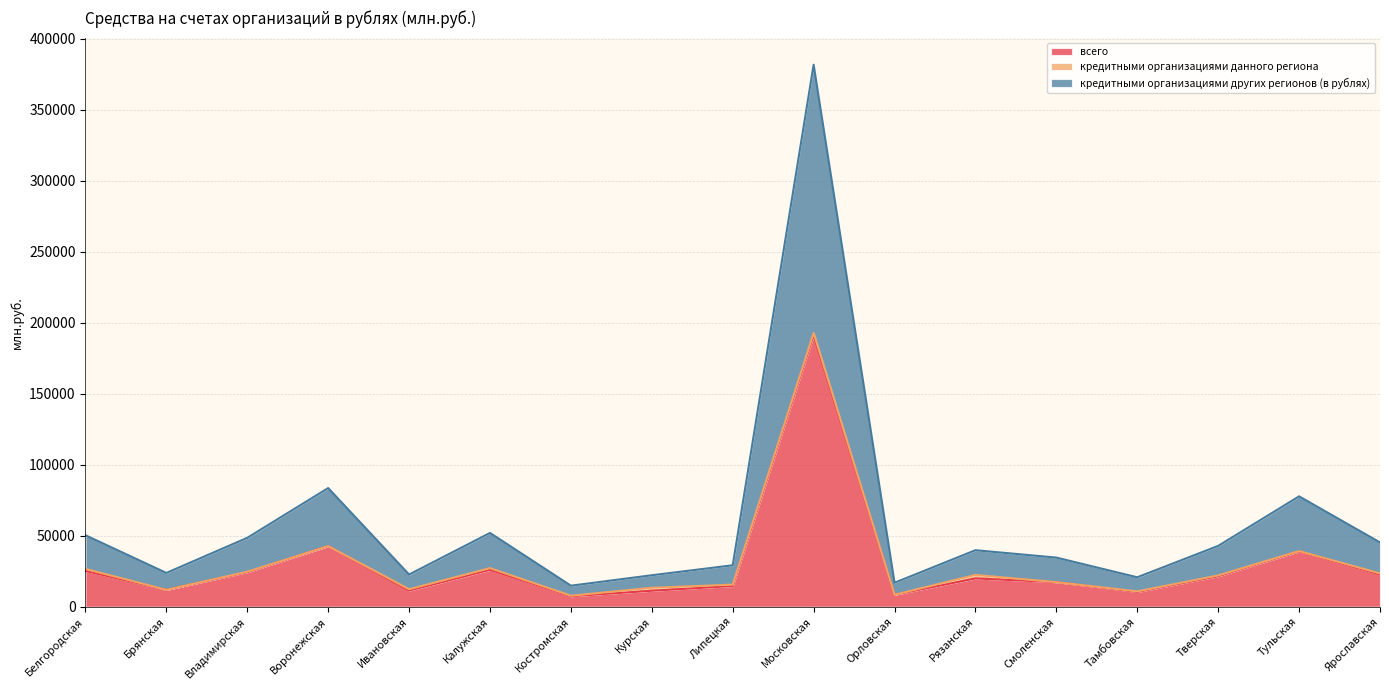

What position from the left is Калужская?

6